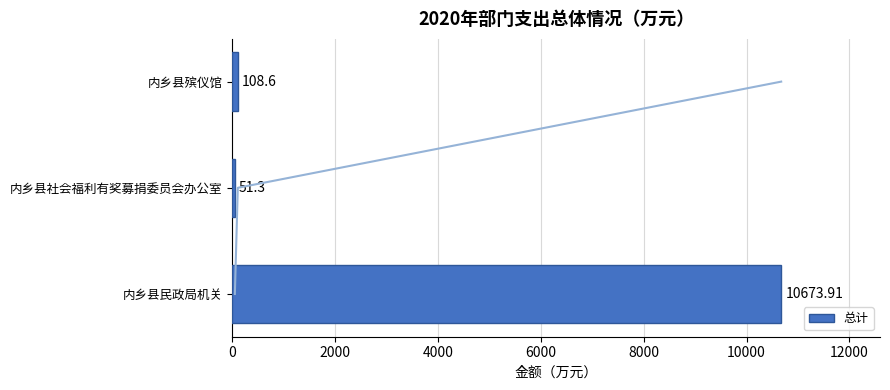

What is the sum of the 总计 values at 内乡县殡仪馆 and 内乡县社会福利有奖募捐委员会办公室?

159.9